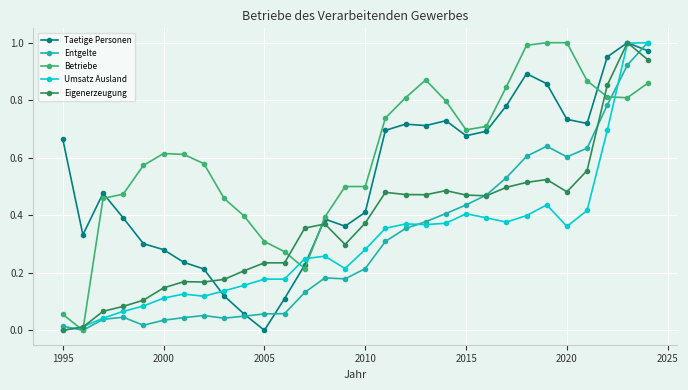

Which series has the largest total across all categories?

Betriebe